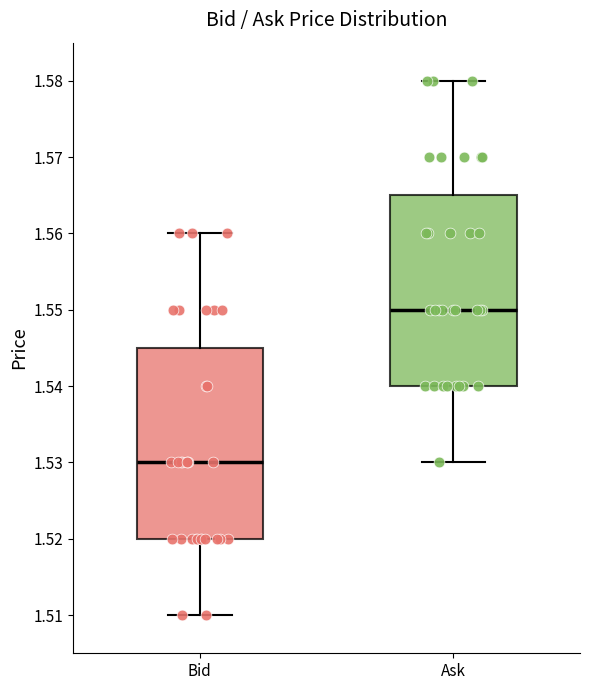

Reading left to right, read every box against the y-axis: the position of its median line, the range the box covers, and the ends of its whiskers. The values are not printed on the chart, so give them approximately, as read against the axis.

Bid: median 1.530, box 1.520 to 1.545, whiskers 1.510 to 1.560
Ask: median 1.550, box 1.540 to 1.565, whiskers 1.530 to 1.580